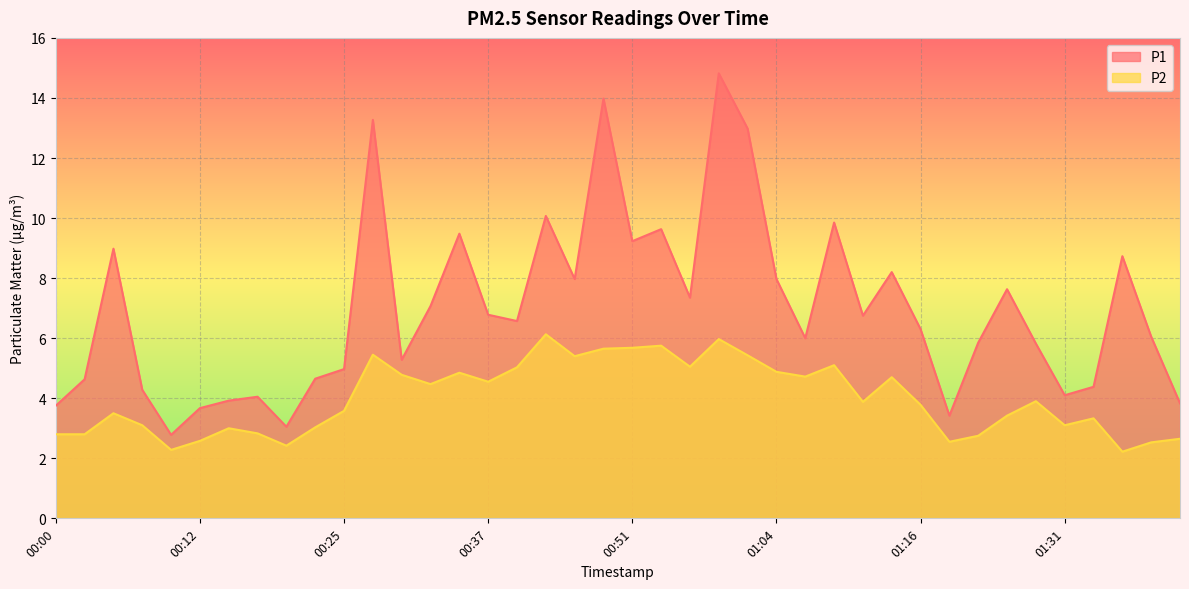

Rank the series by their maximum value, from lowest to highest.

P2, P1